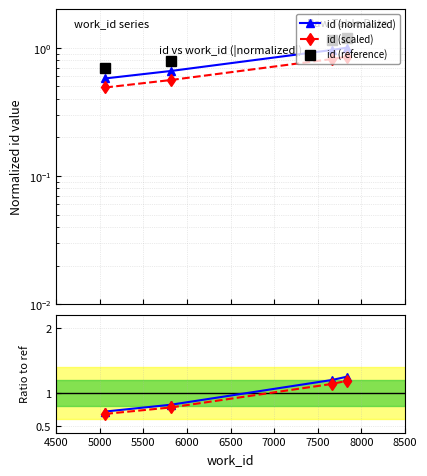

How many categories are shown in the chart?

4